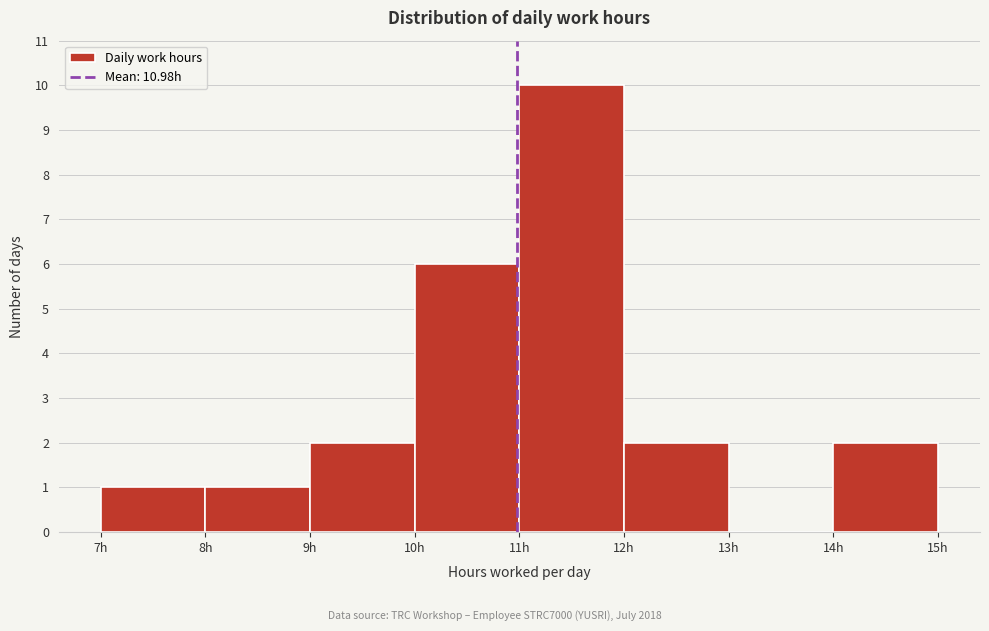

Over which range of the x-axis is the bar tallest?

11 to 12